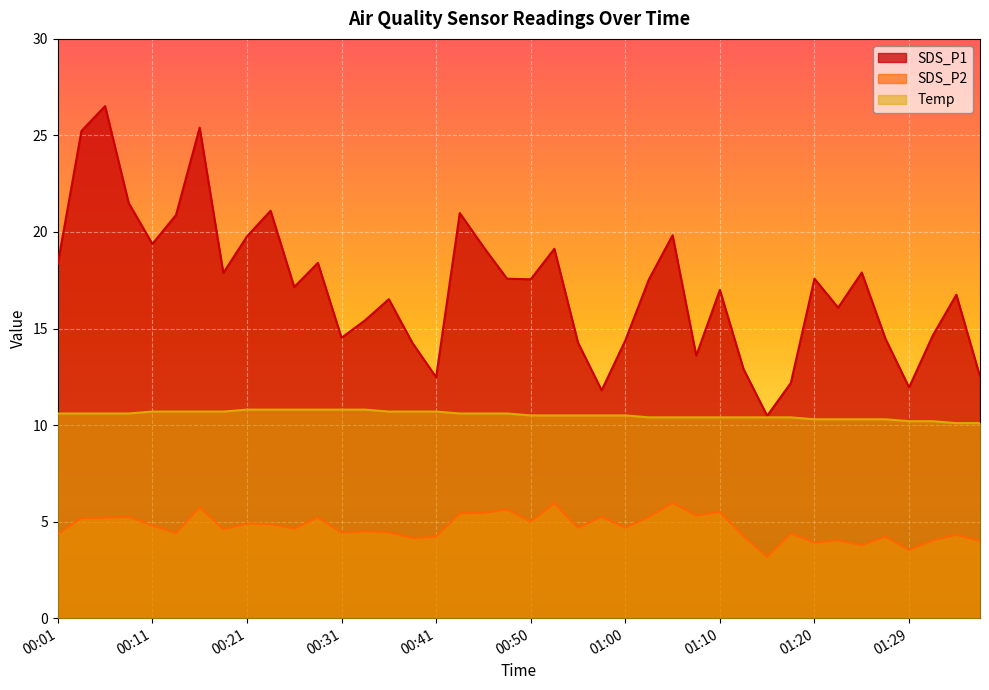

Reading left to right, transcribe all the data shown in this chart.

SDS_P1: 18.4	25.2	26.5	21.5	19.4	20.9	25.4	17.9	19.8	21.1	17.1	18.4	14.5	15.4	16.5	14.2	12.5	21.0	19.2	17.6	17.6	19.1	14.3	11.8	14.4	17.6	19.8	13.6	17.0	12.9	10.5	12.2	17.6	16.1	17.9	14.5	11.9	14.6	16.8	12.5
SDS_P2: 4.3	5.2	5.2	5.2	4.8	4.4	5.8	4.6	4.9	4.9	4.6	5.2	4.4	4.5	4.5	4.2	4.2	5.4	5.5	5.6	5.0	6.0	4.7	5.2	4.7	5.2	6.0	5.3	5.5	4.2	3.2	4.4	3.9	4.0	3.8	4.2	3.5	4.0	4.3	4.0
Temp: 10.6	10.6	10.6	10.6	10.7	10.7	10.7	10.7	10.8	10.8	10.8	10.8	10.8	10.8	10.7	10.7	10.7	10.6	10.6	10.6	10.5	10.5	10.5	10.5	10.5	10.4	10.4	10.4	10.4	10.4	10.4	10.4	10.3	10.3	10.3	10.3	10.2	10.2	10.1	10.1